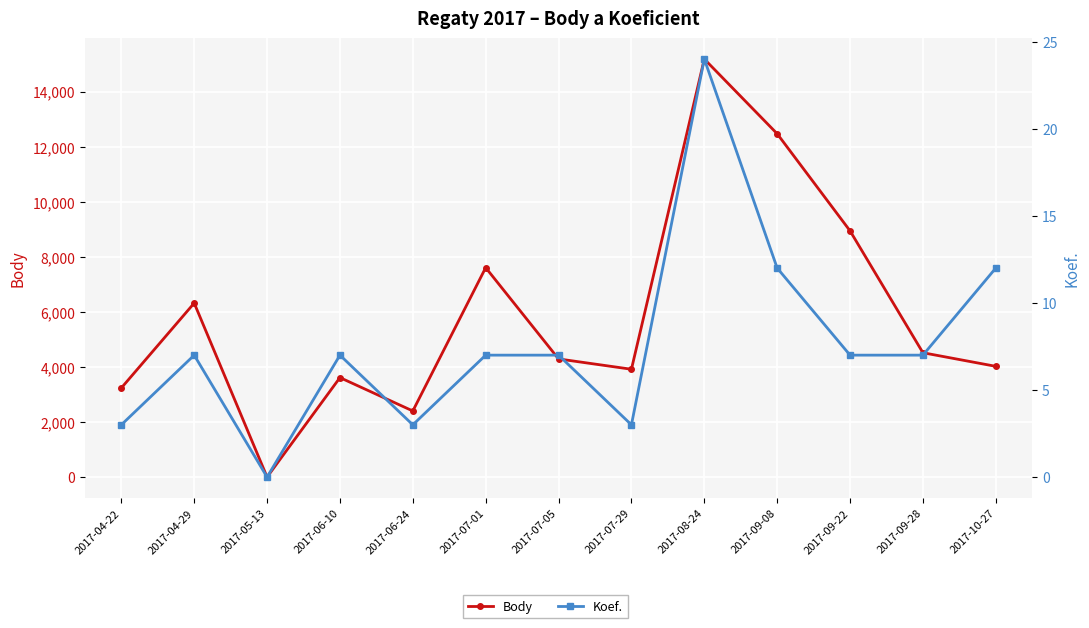

The value of Koef. at 2017-07-05 is 7. True or false?

True